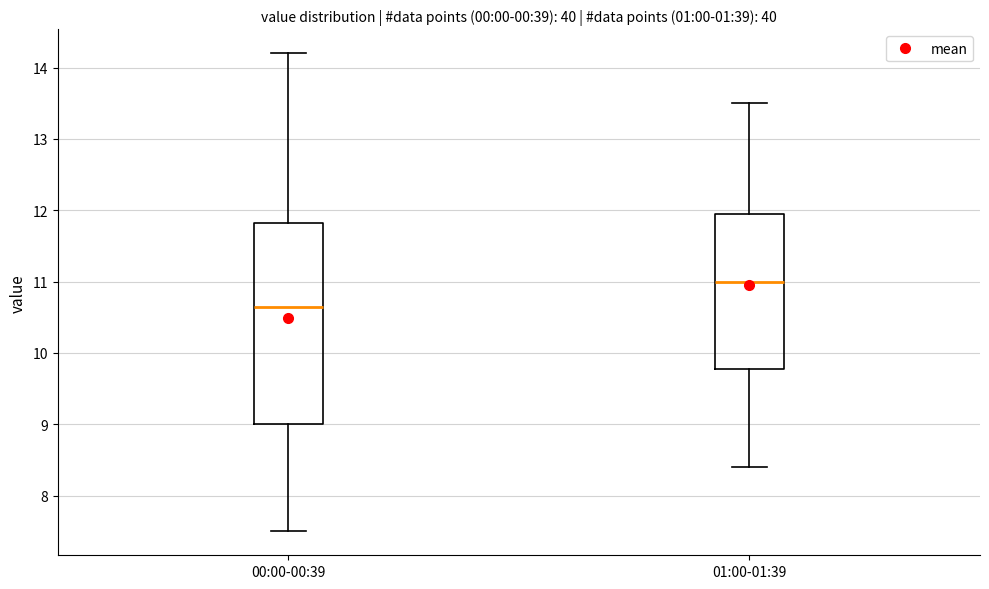

Reading left to right, read every box against the y-axis: the position of its median line, the range the box covers, and the ends of its whiskers. The values are not printed on the chart, so give them approximately, as read against the axis.

00:00-00:39: median 10.7, box 9.0 to 11.8, whiskers 7.5 to 14.2
01:00-01:39: median 11.0, box 9.8 to 12.0, whiskers 8.4 to 13.5